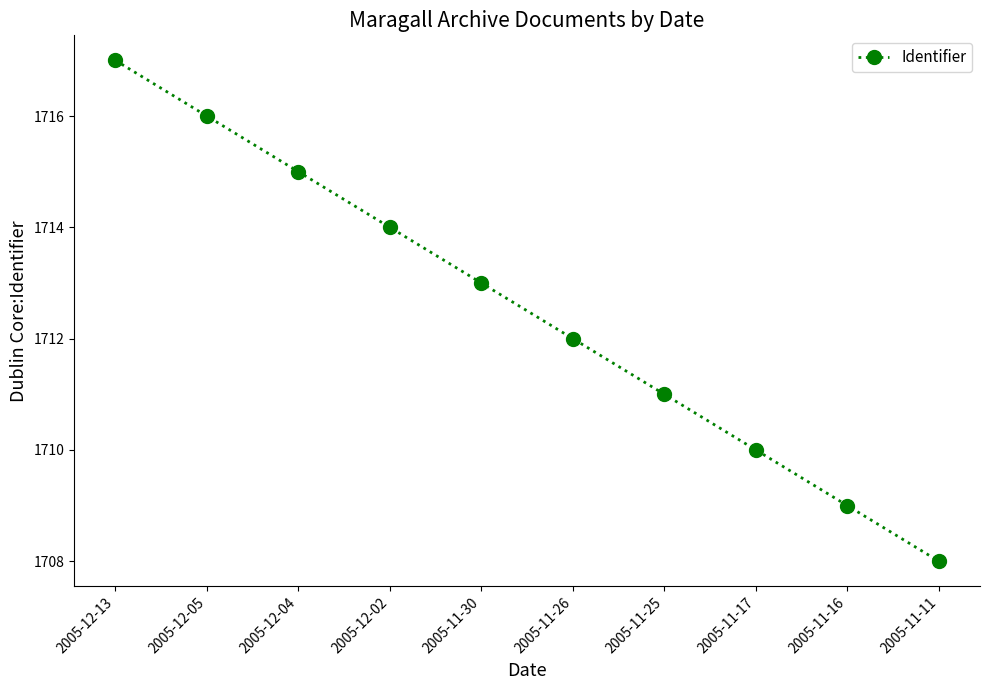

How many series are shown in this chart?

1